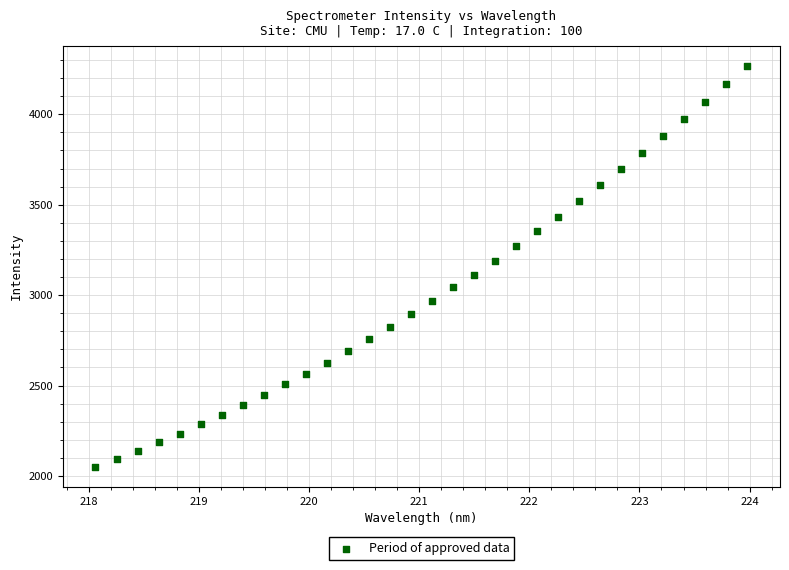

What is the range of X values (max minus min)?

5.9